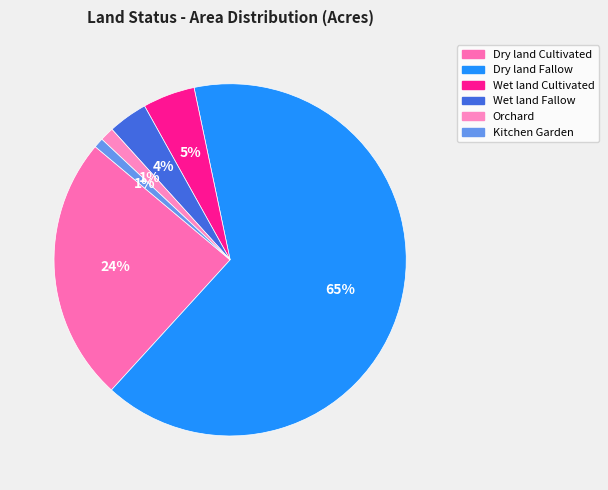

How many segments does this pie chart have?

6